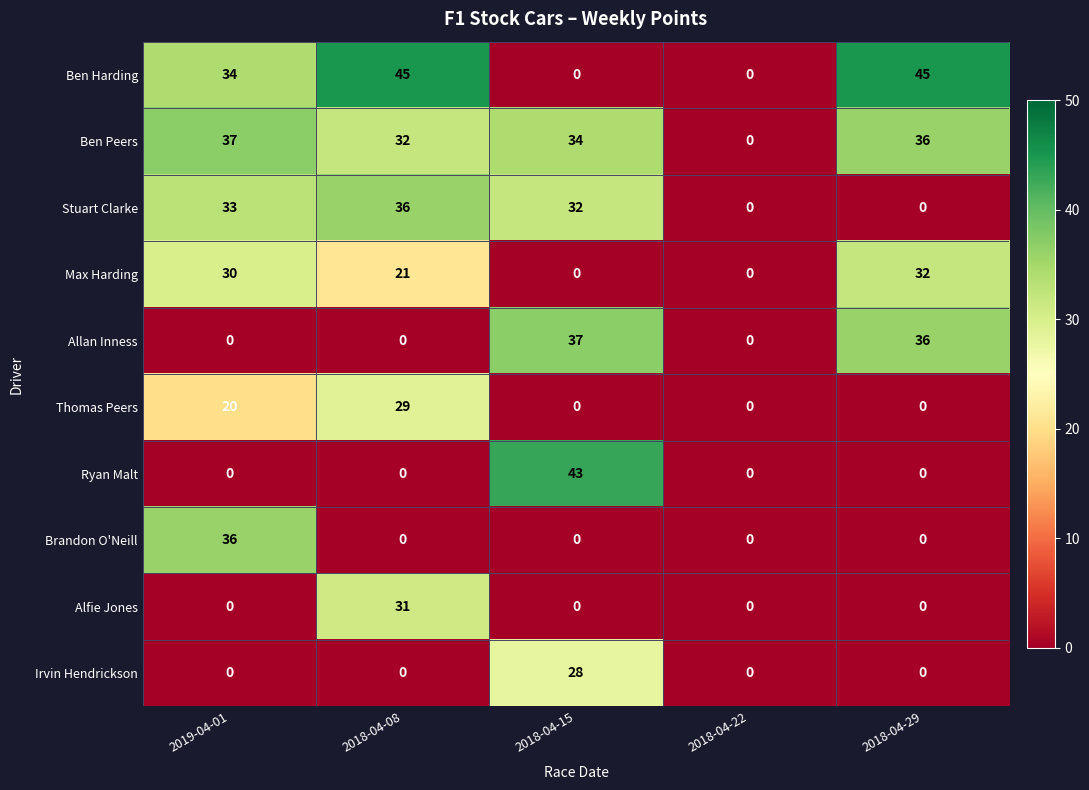

What is the highest value of the Ben Harding series?

45